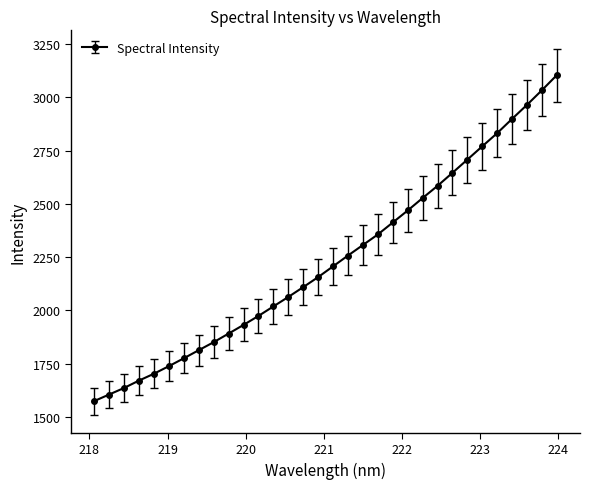

What is the value of the 3rd point from the left?

1635.1